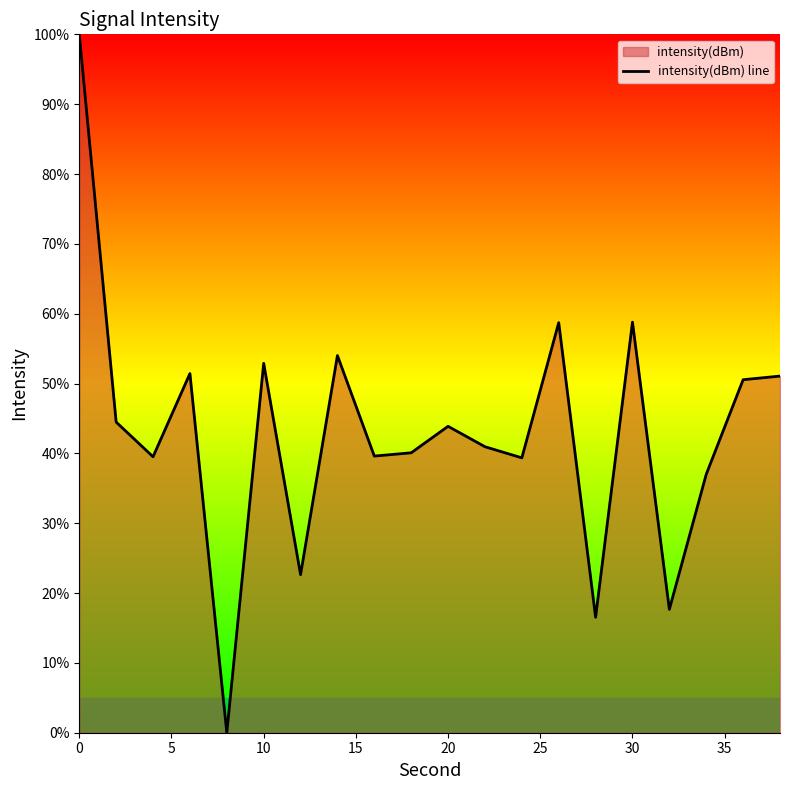

What is the value of the 19th point from the left?

50.5